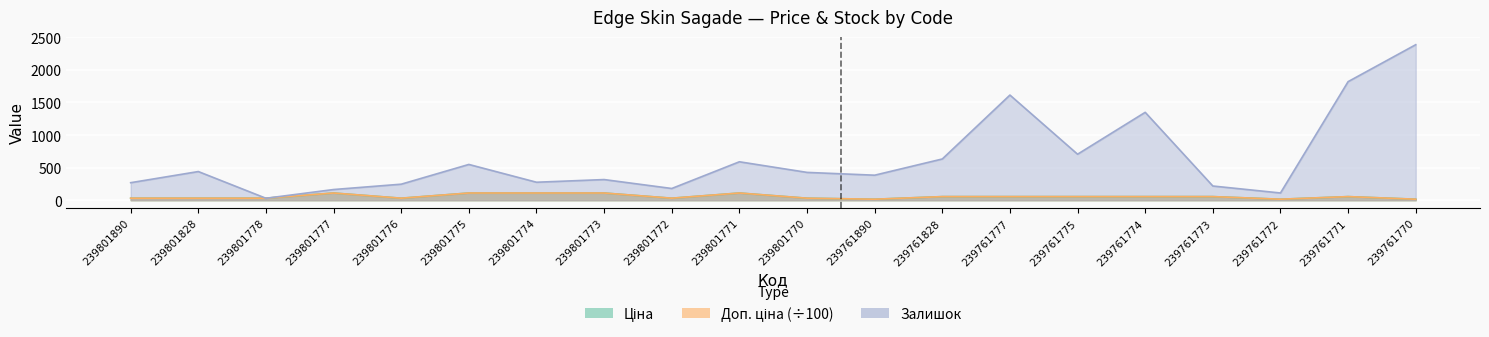

Between 239761777 and 239801770, which is larger?

239761777